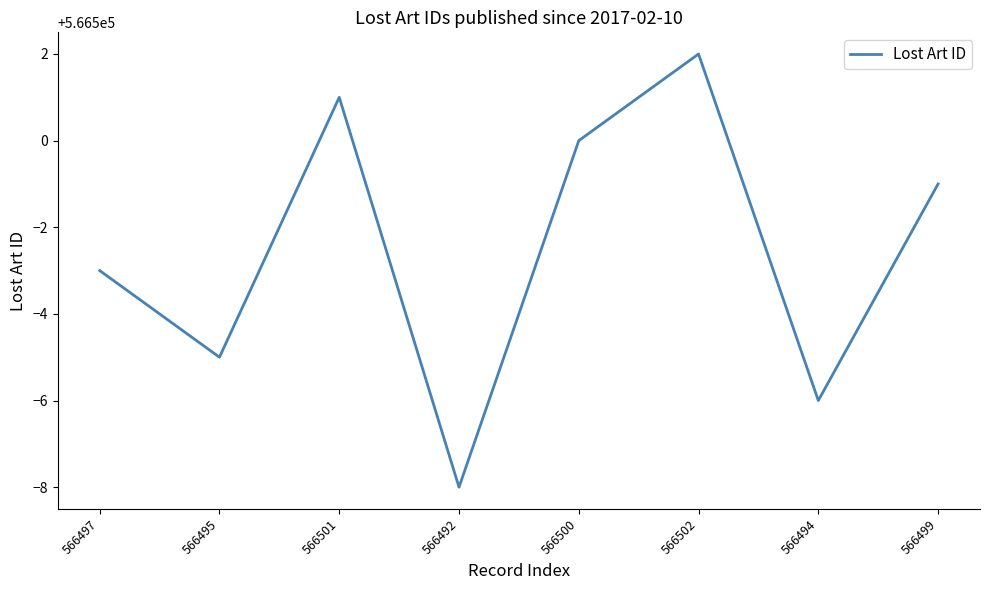

How many interior local valleys (lower than both neighbors) does the data have?

3